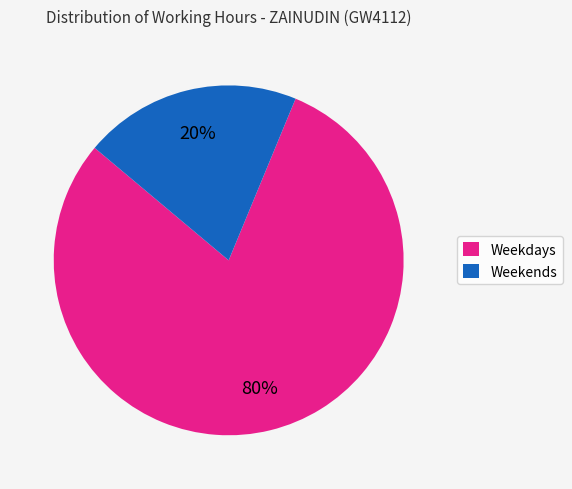

Which slice is the largest?

Weekdays